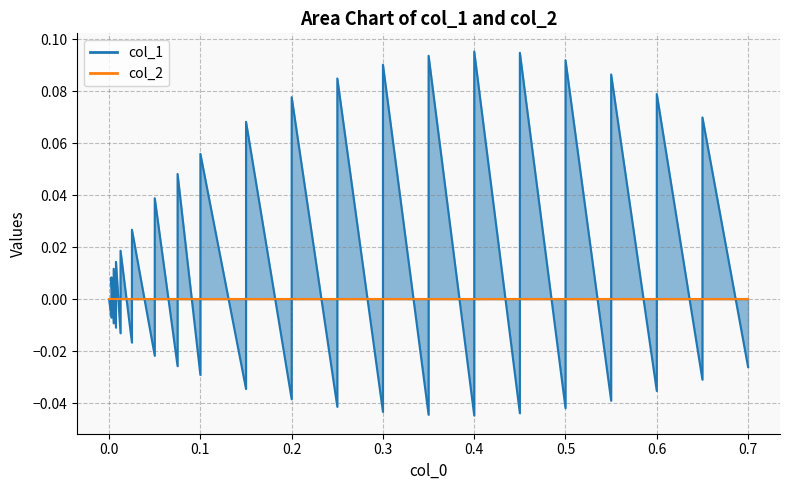

At which category does the chart reach its minimum across all series?

0.4